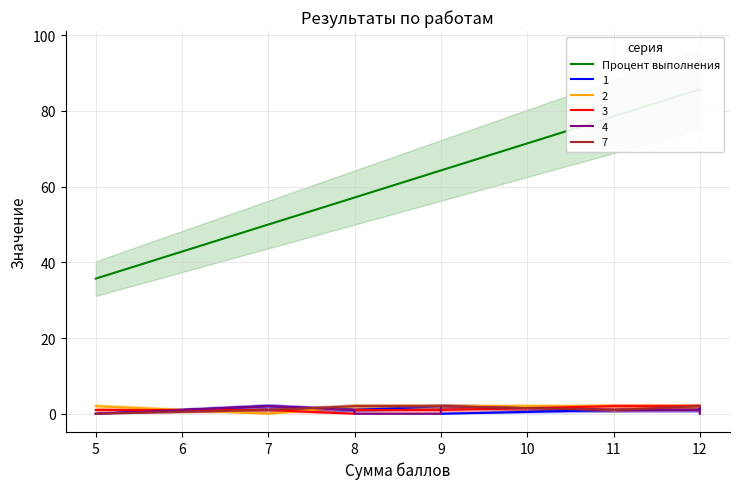

How many data points are less than 64?

4